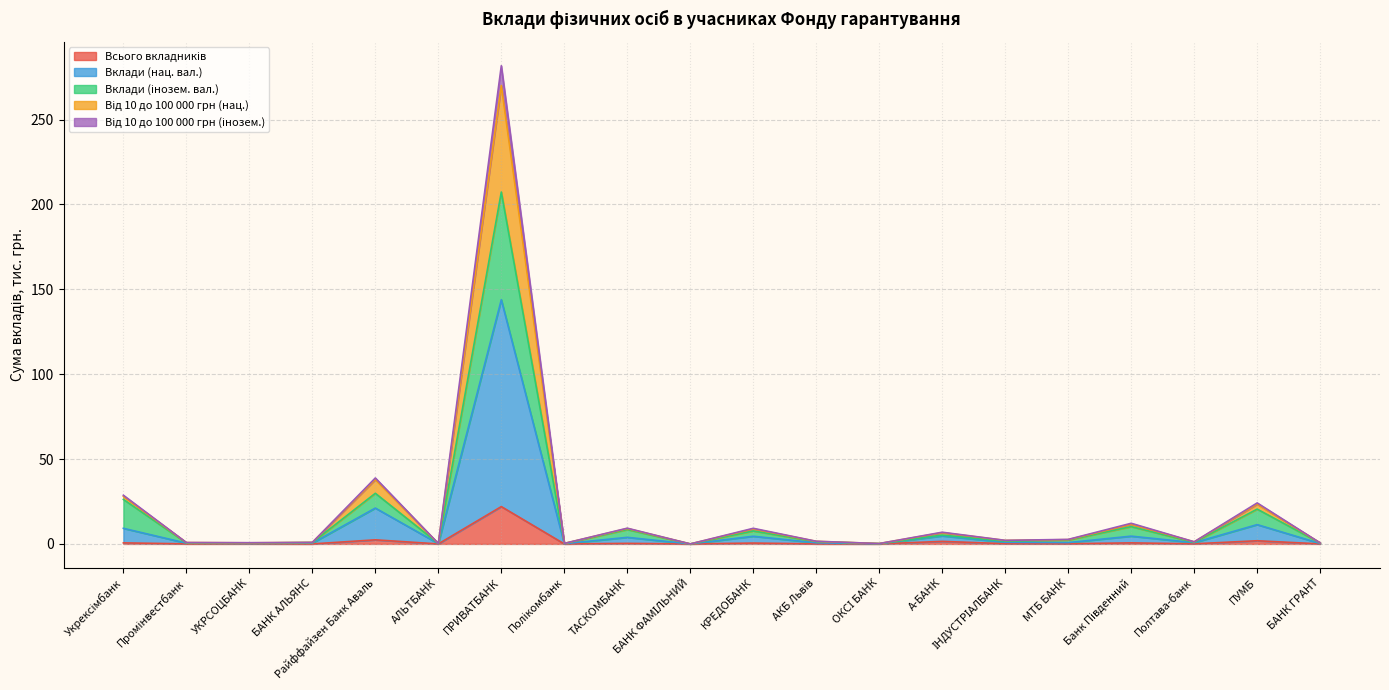

What are all the series names shown in the legend?

Всього вкладників, Вклади (нац. вал.), Вклади (інозем. вал.), Від 10 до 100 000 грн (нац.), Від 10 до 100 000 грн (інозем.)